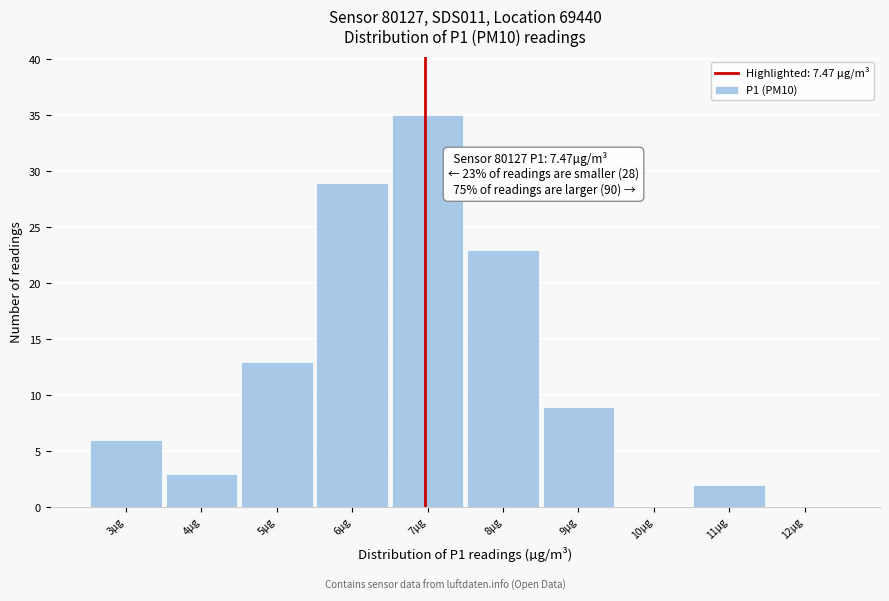

Reading left to right, what are all the values shown in this chart?

3µg=6	4µg=3	5µg=13	6µg=29	7µg=35	8µg=23	9µg=9	10µg=0	11µg=2	12µg=0